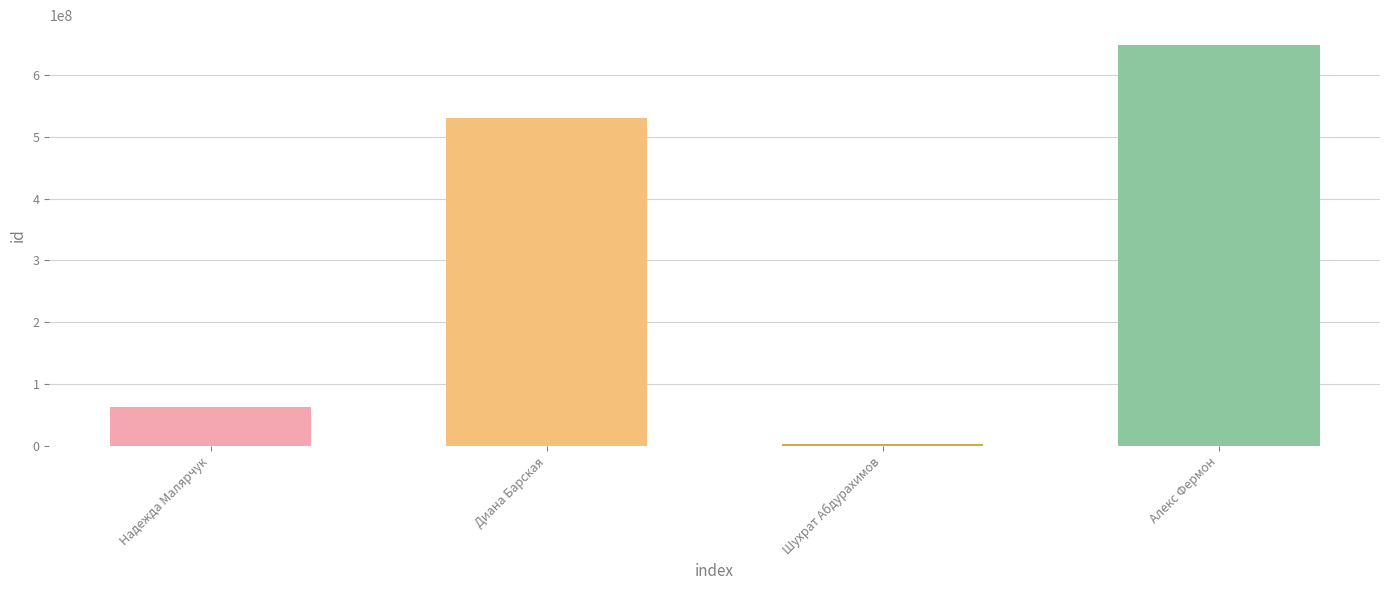

What is the difference between the maximum and second lowest values?

585084203